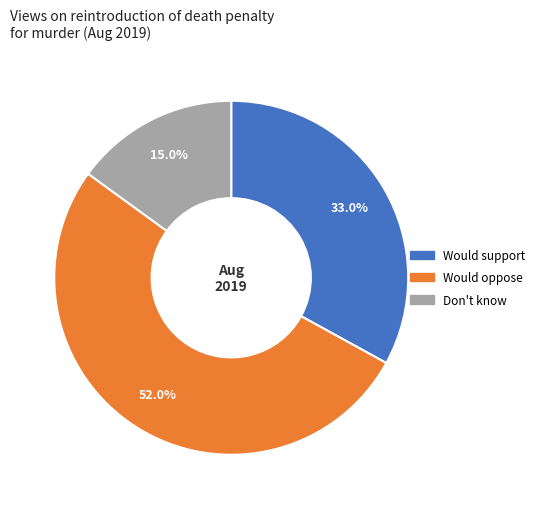

To the nearest percent, what is the difference between the largest and smallest slice percentages?

37%